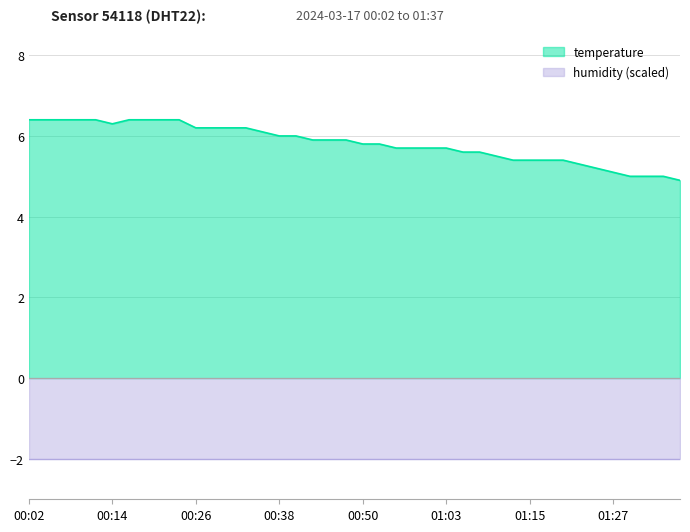

Where is the data nearest to the value 5?

01:30